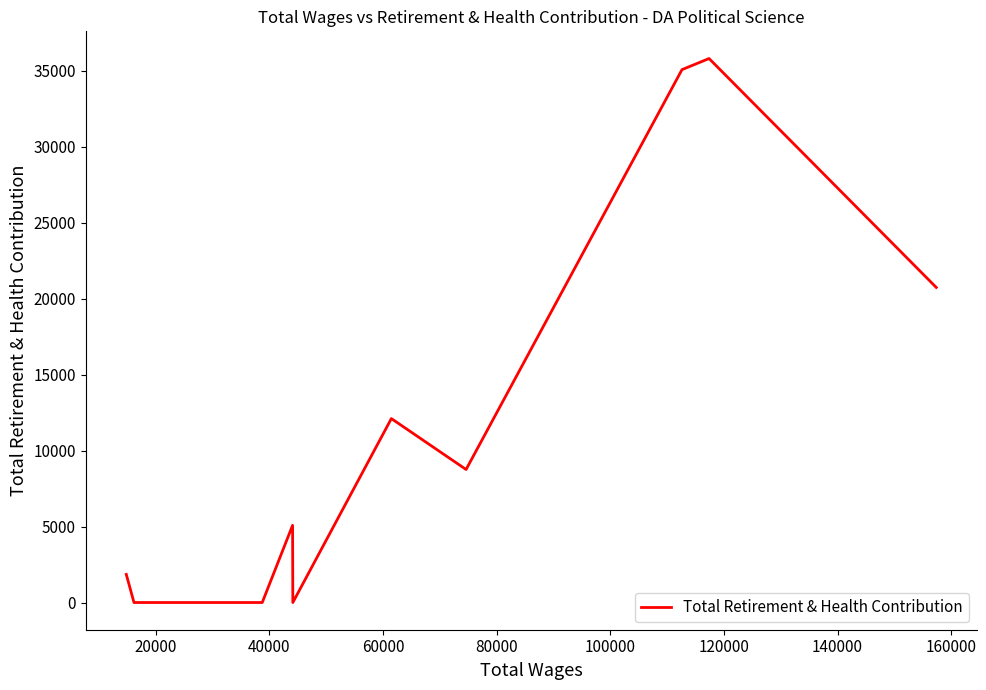

True or false: the data has more than 0 interior local peaks.

True